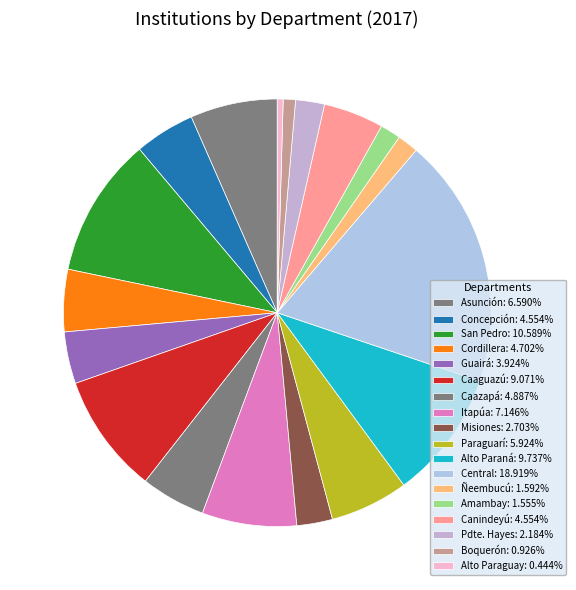

How many slices are in this pie chart?

18